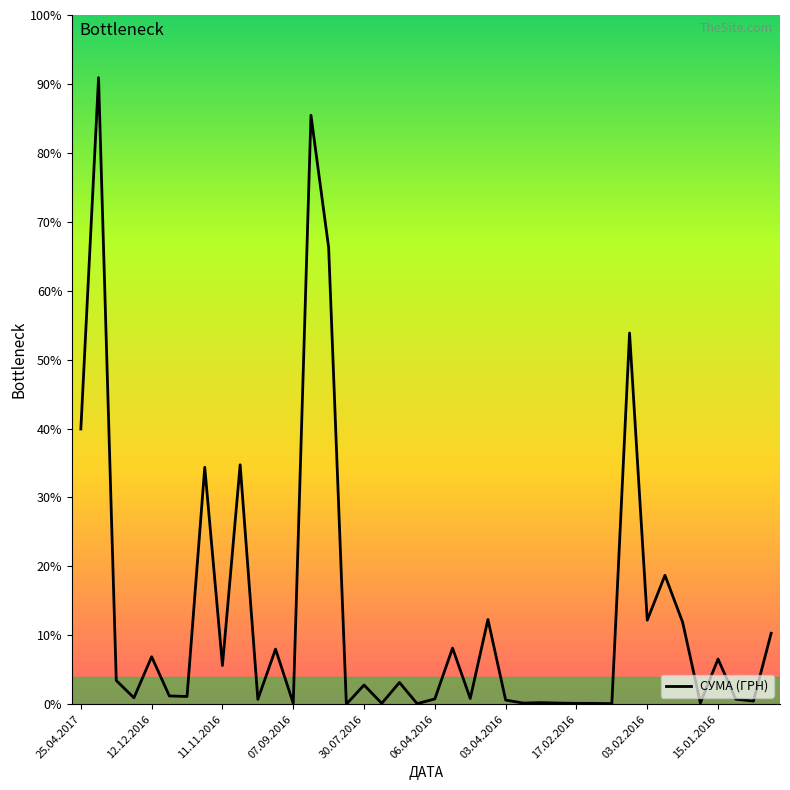

Does the chart have visible grid lines?

No